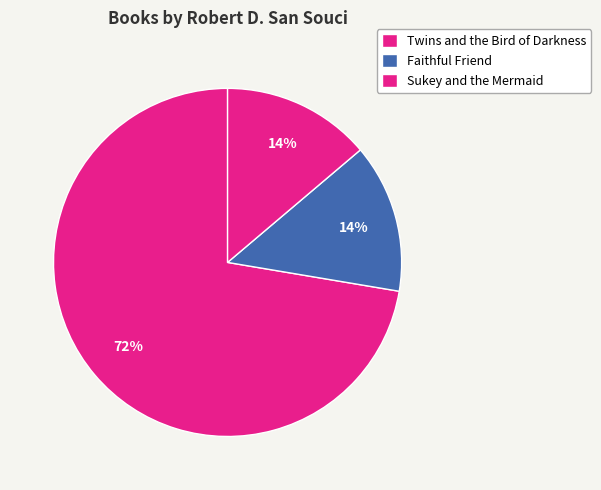

Does any single category account for the majority?

Yes